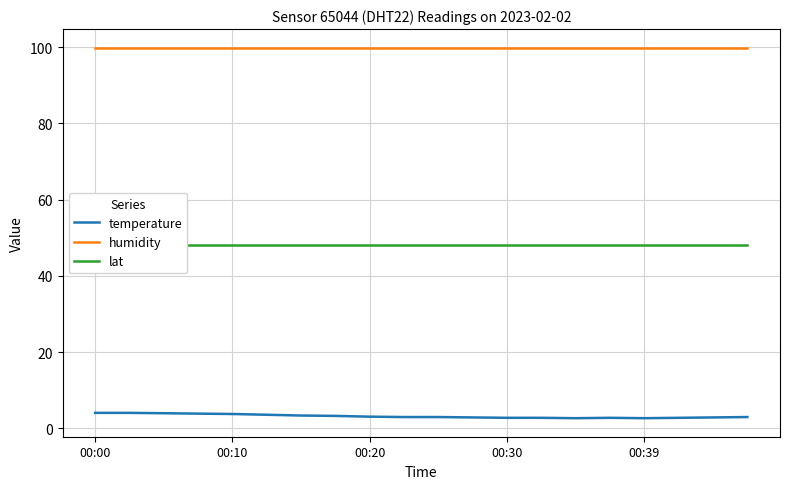

What is the lowest value of the humidity series?

99.9